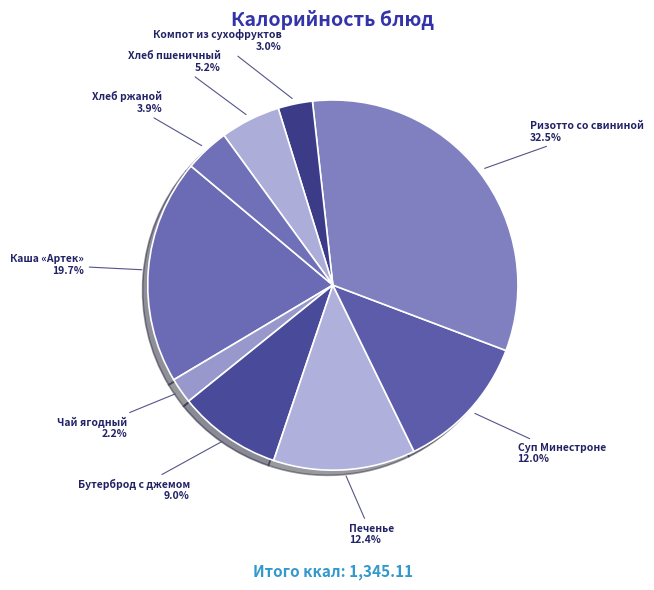

Is it true that Суп Минестроне is 24% of the pie?

False